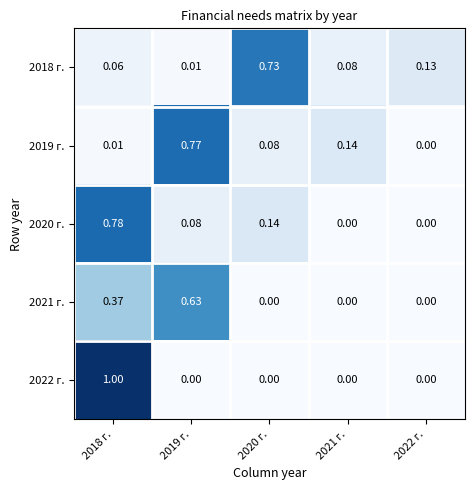

Is the value of 2019 г. at 2020 г. greater than the value of 2020 г. at 2021 г.?

Yes